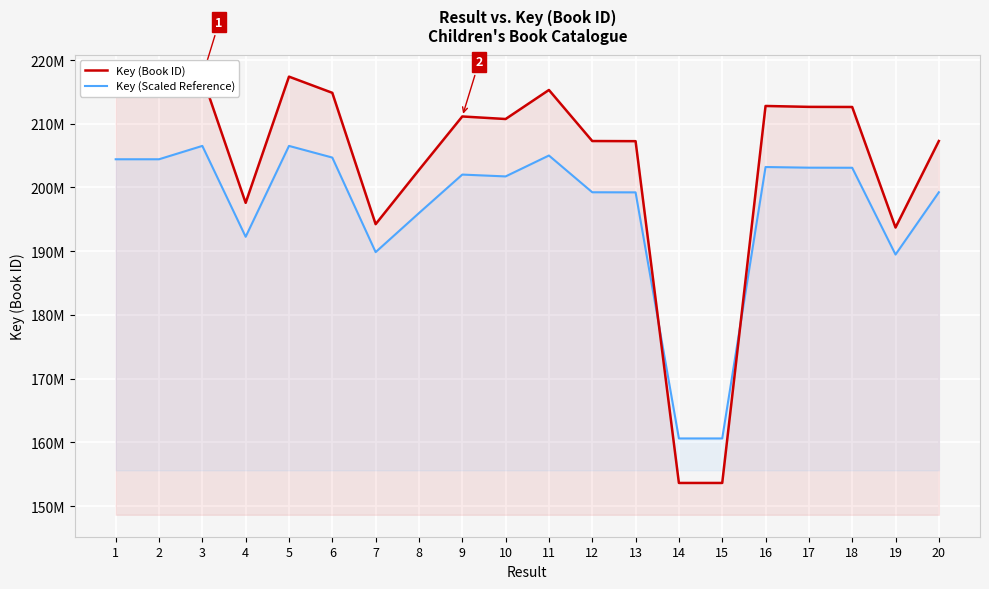

What is the value of the Key (Book ID) point at the 20th from the left?

207292938.0